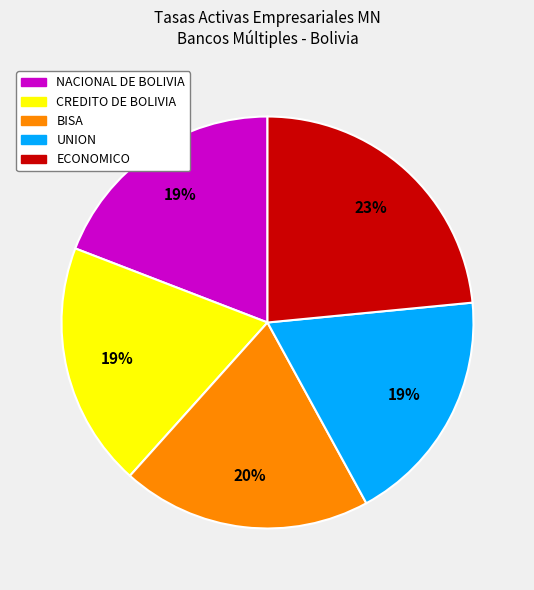

Is there any slice that represents more than half of the pie?

No